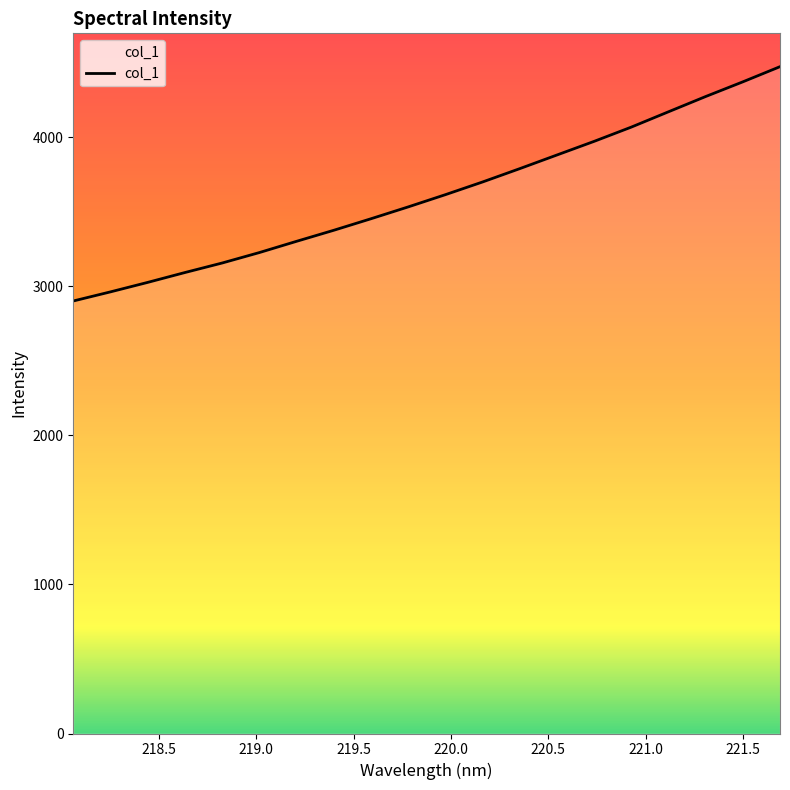

What is the maximum value shown in the chart?

4472.2